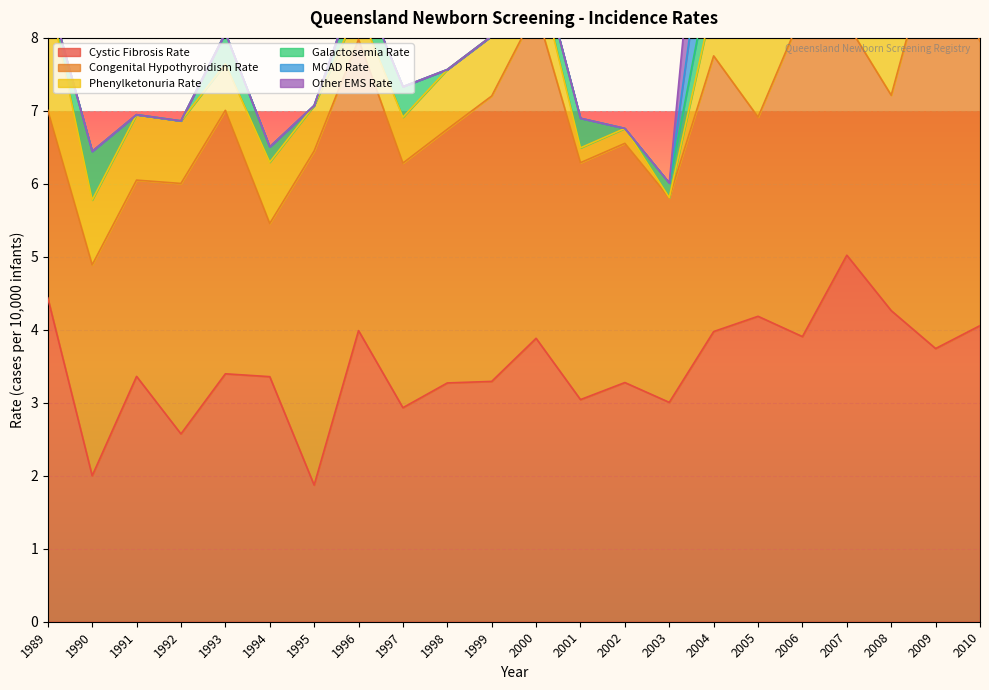

True or false: Cystic Fibrosis Rate has a value of 6.2 at 2005.

False